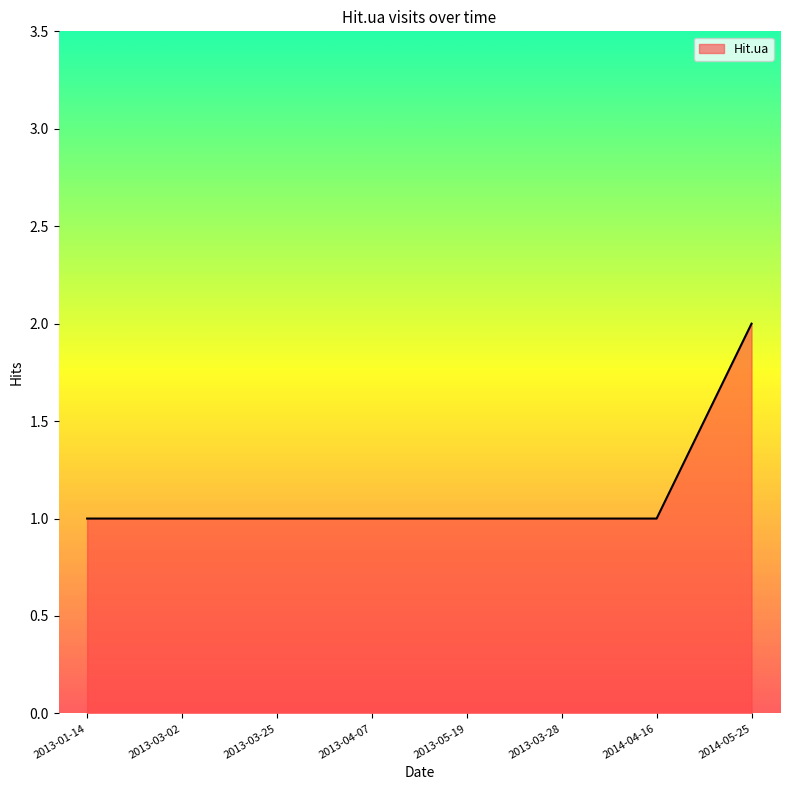

The value at 2013-03-02 is 1. True or false?

True